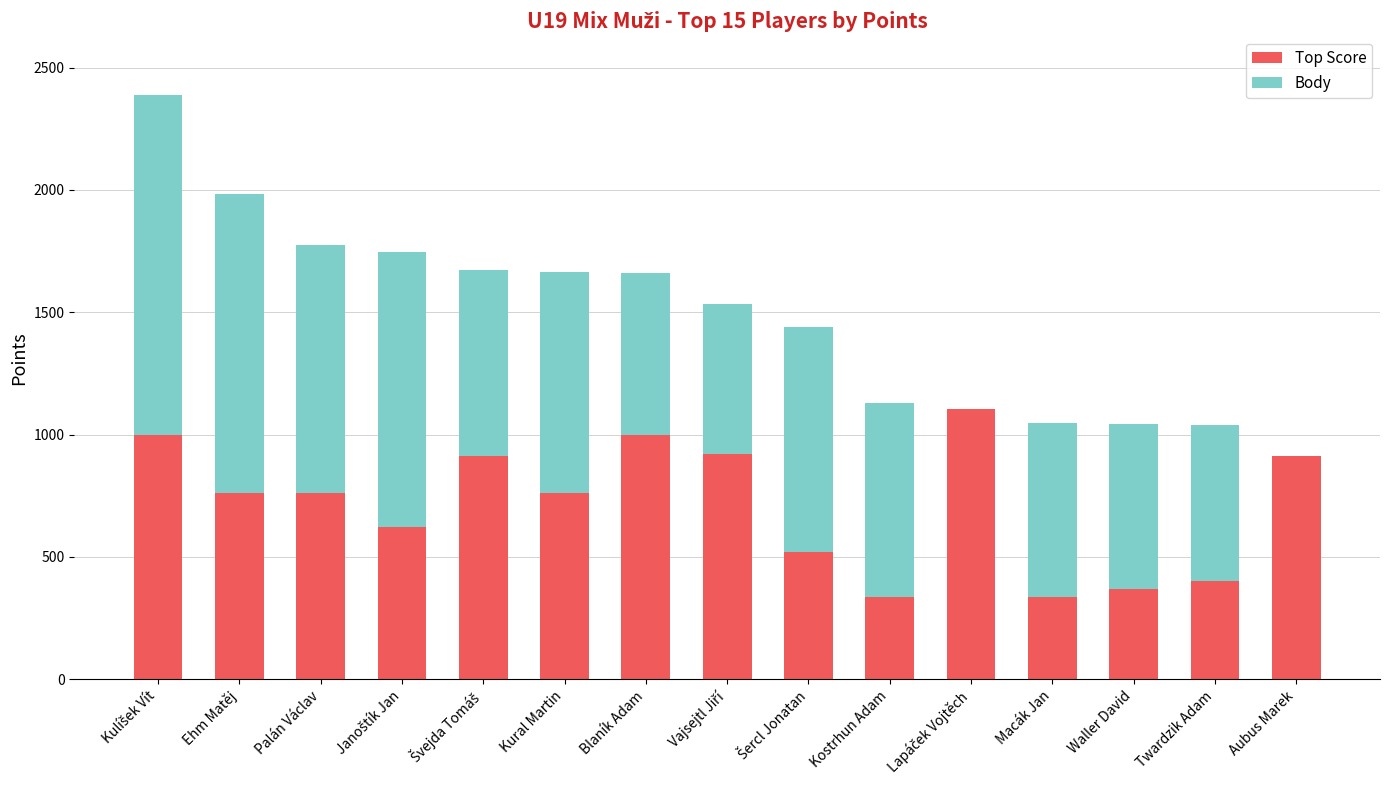

What is the total value across all series at Kural Martin?

1664